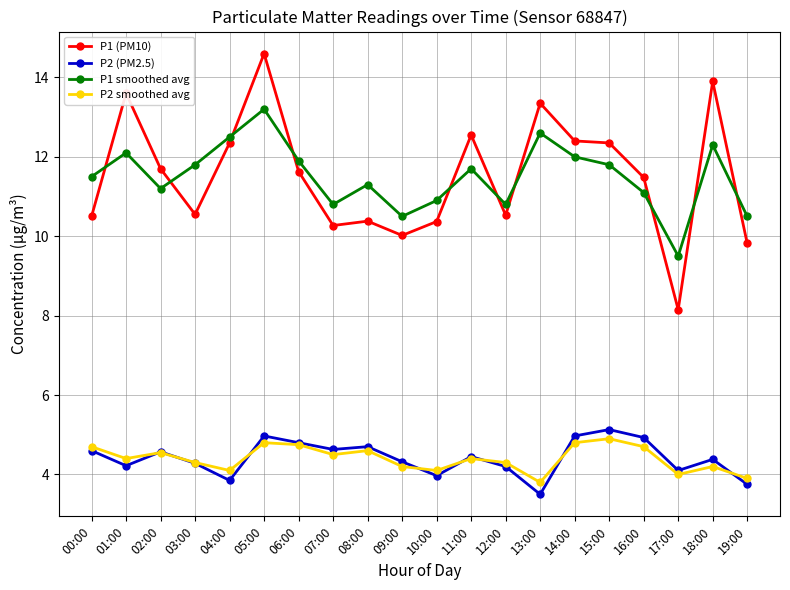

What value does the P1 (PM10) series have at 10:00?

10.4